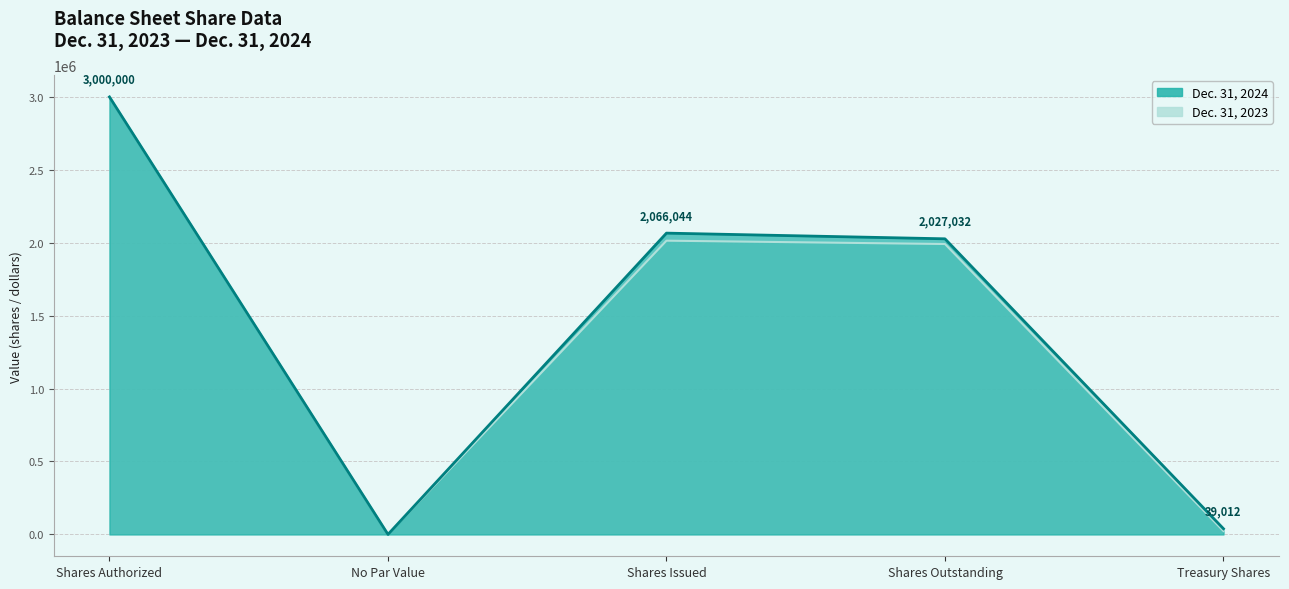

How many interior local valleys does the Dec. 31, 2023 series have?

1